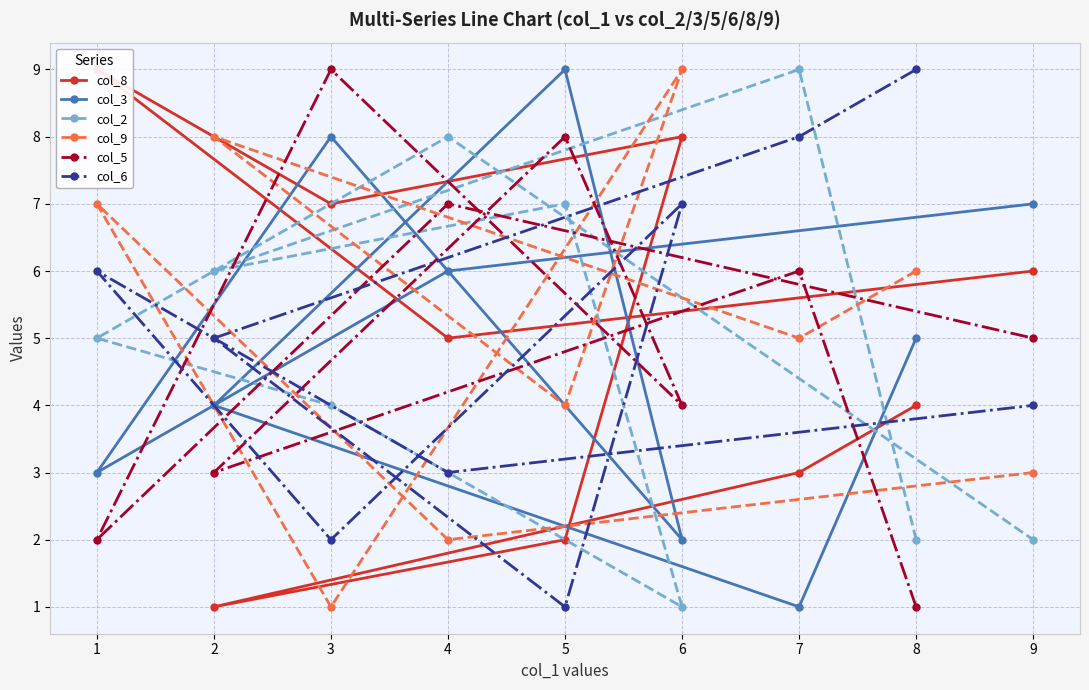

List the labels in order of col_5 value, largest first.

3, 5, 4, 7, 9, 6, 2, 1, 8